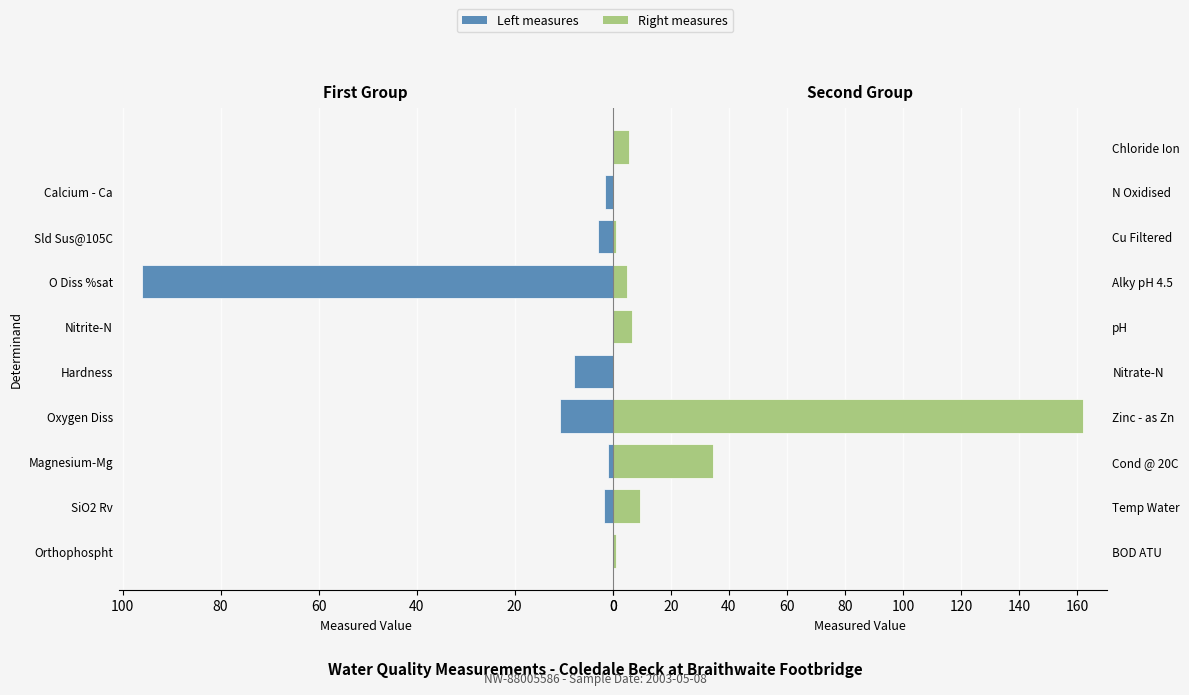

What is the highest value of the Right measures series?

162.0